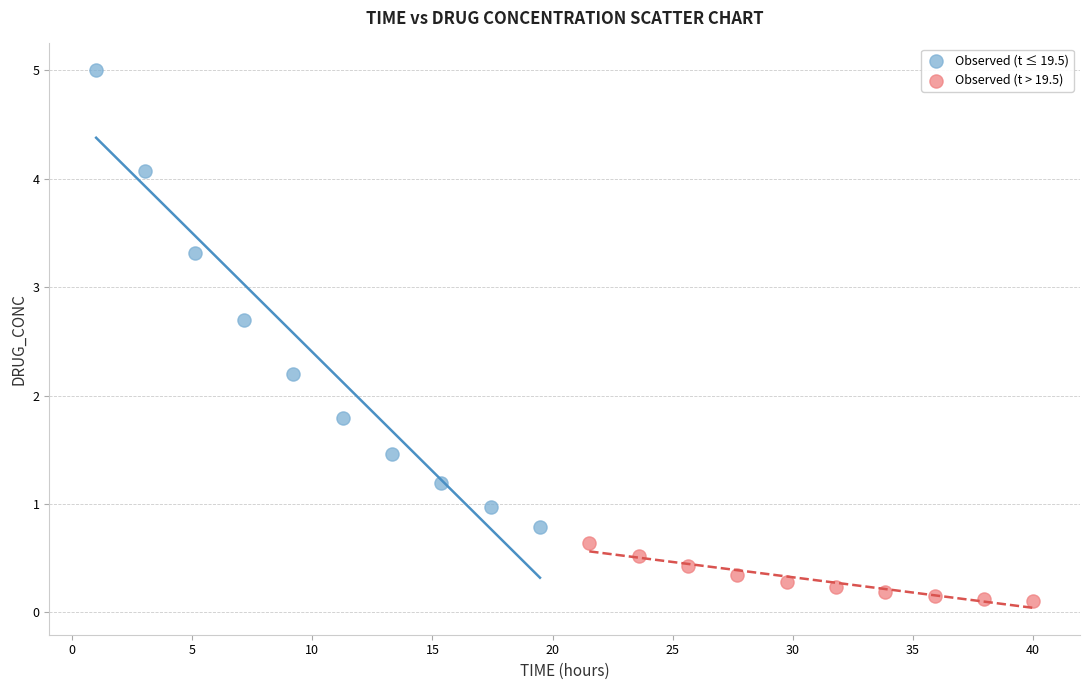

Which series has the largest Y range (max minus min)?

Observed (t ≤ 19.5)